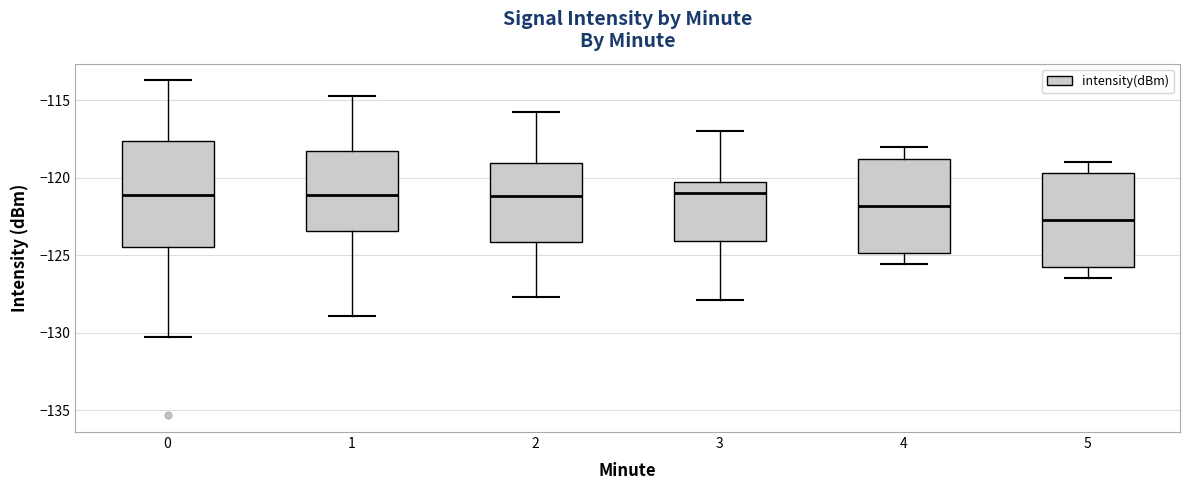

Where does the lower whisker of the box at x = 1 end on the y-axis? The values are not printed on the chart, so give them approximately, as read against the axis.

-129.0